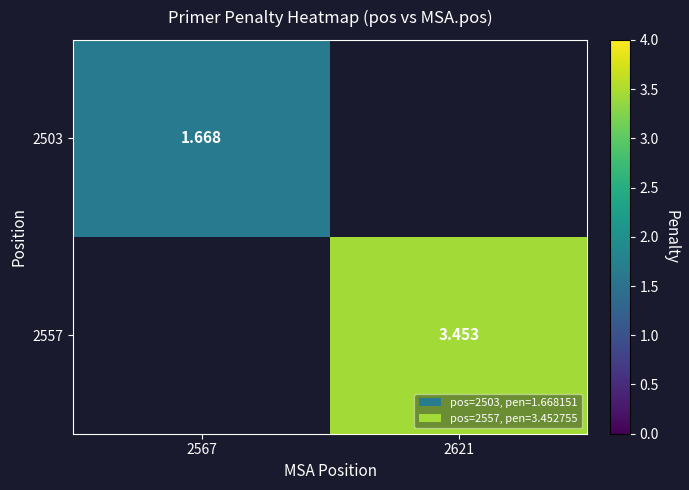

Count the number of data series in this chart.

2